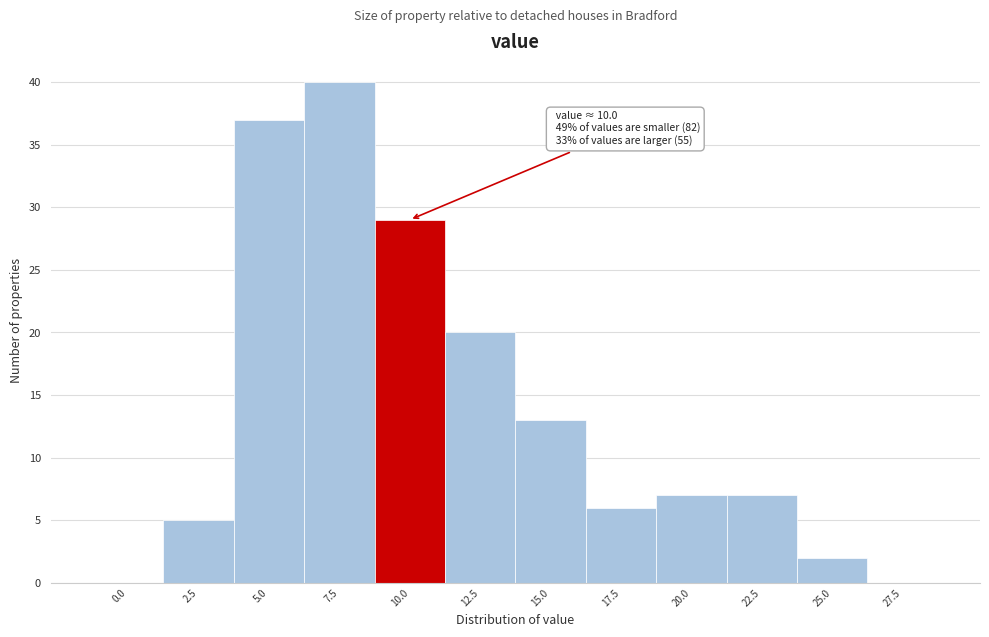

Reading left to right, extract all data points from this chart.

0.0=0	2.5=5	5.0=37	7.5=40	10.0=29	12.5=20	15.0=13	17.5=6	20.0=7	22.5=7	25.0=2	27.5=0